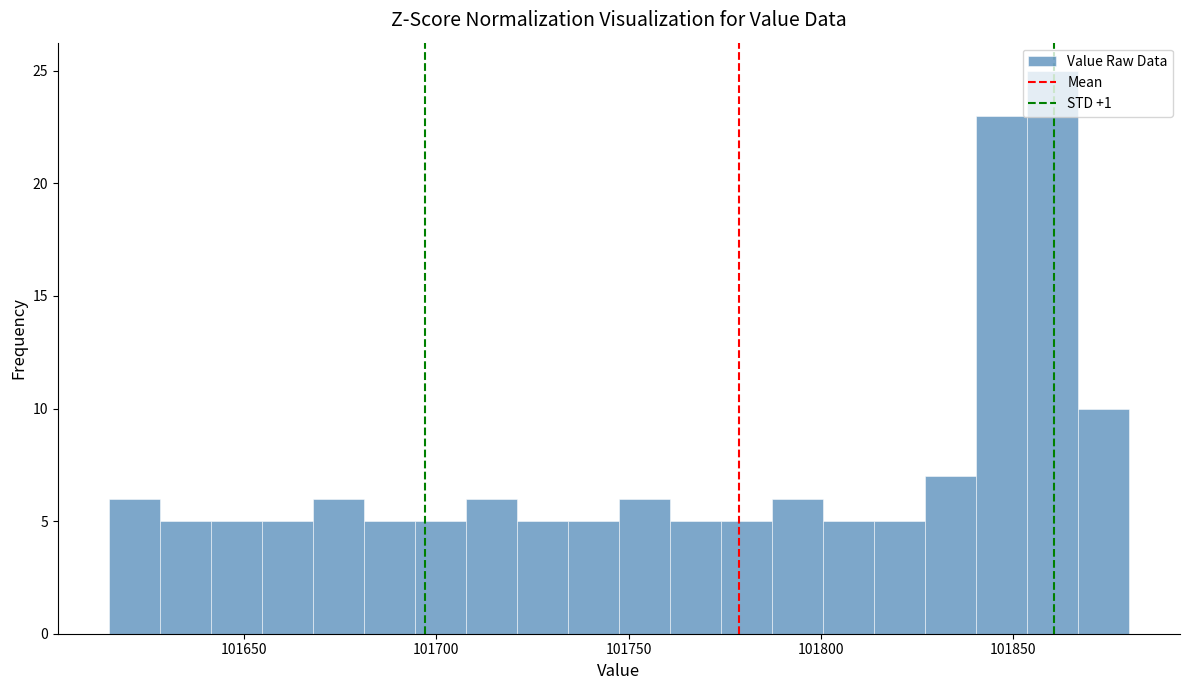

Read against the x-axis, roughly where is the centre of the tallest bar?

101860